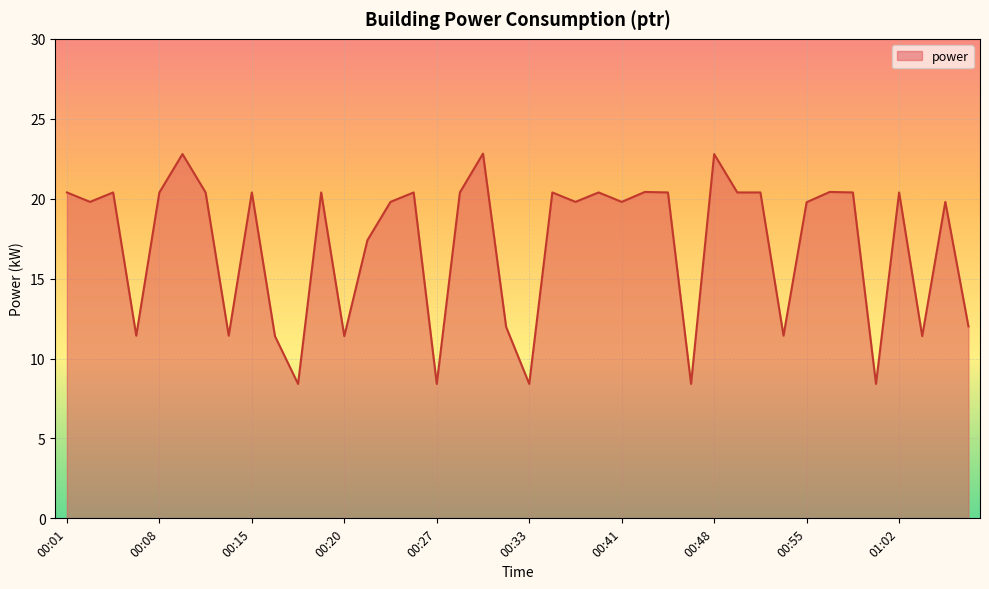

What is the smallest value displayed?

8.4